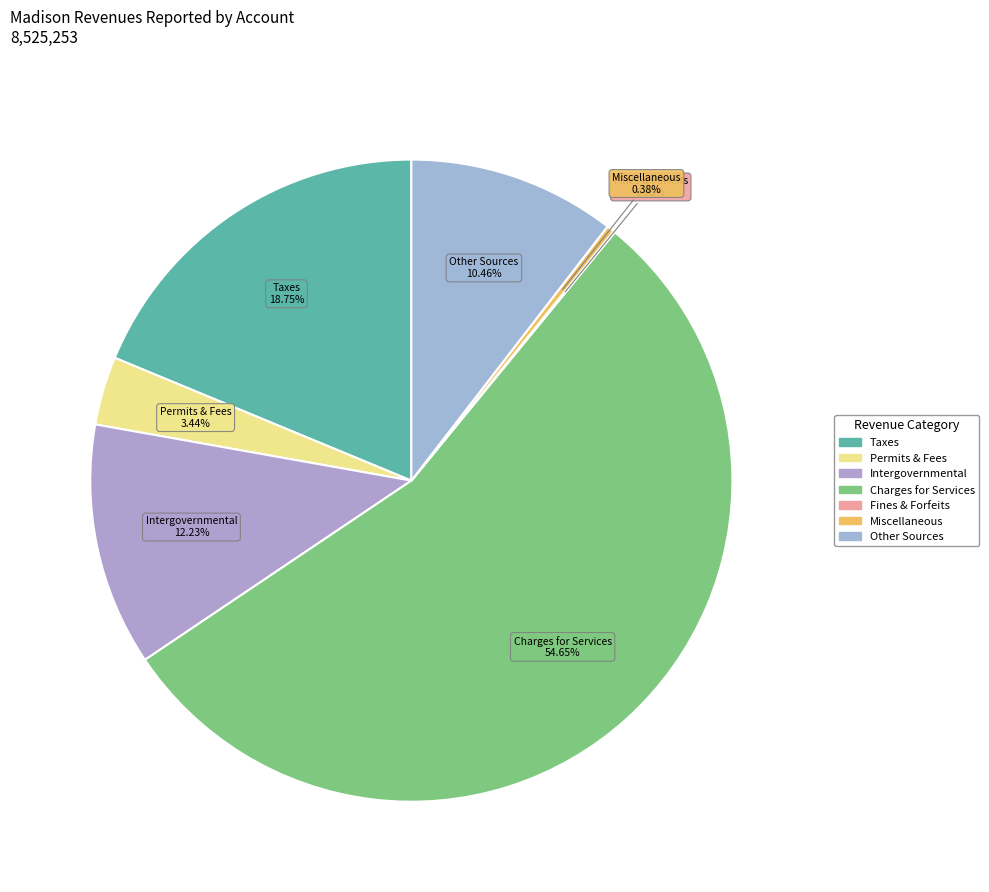

To the nearest percent, what percentage of the pie is Charges for Services?

55%